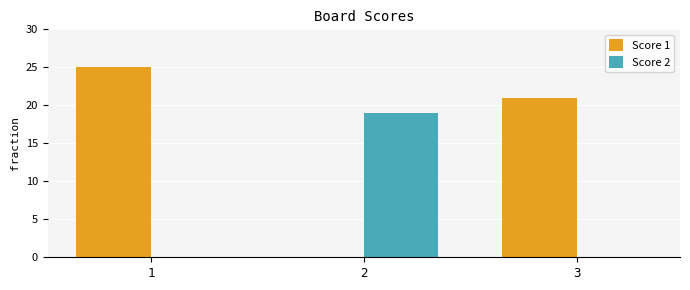

At which label is Score 1 closest to 12?

3